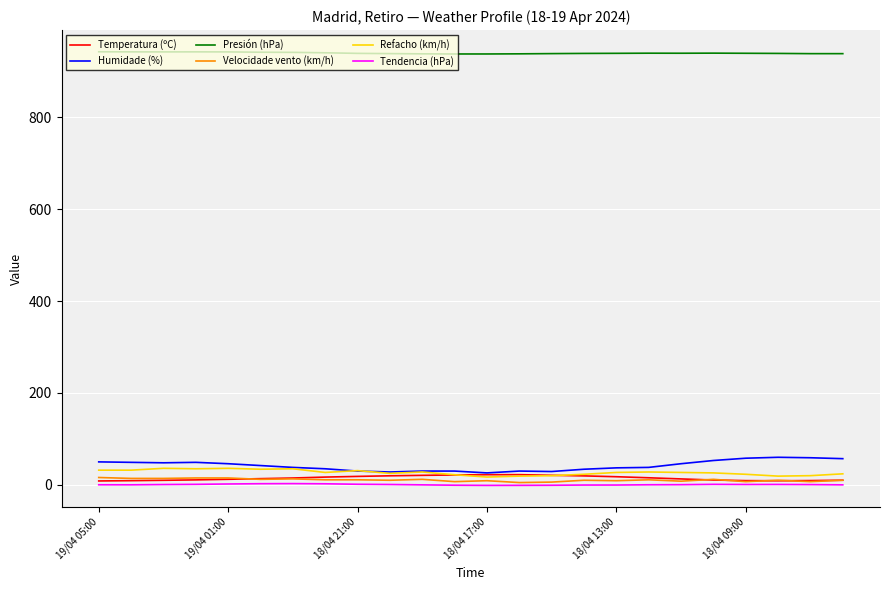

True or false: Humidade (%) and Tendencia (hPa) intersect in this chart.

False